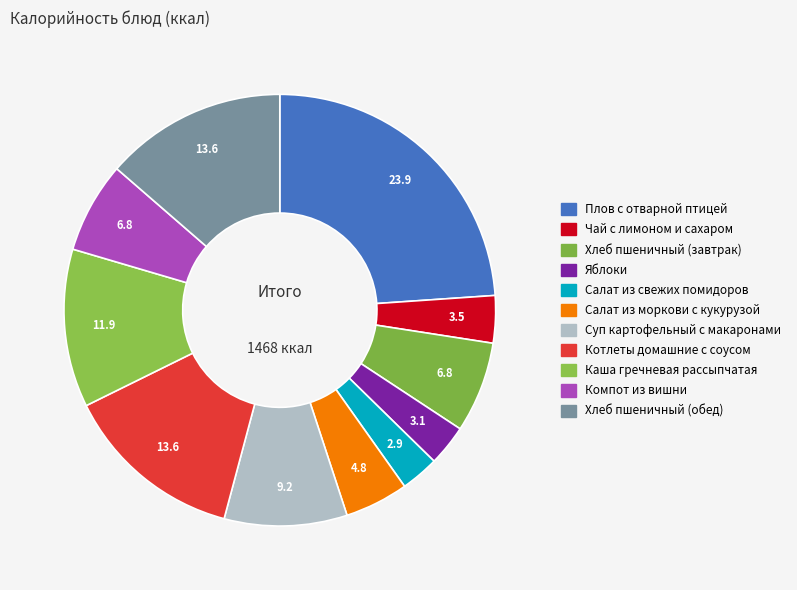

Is there any slice that represents more than half of the pie?

No